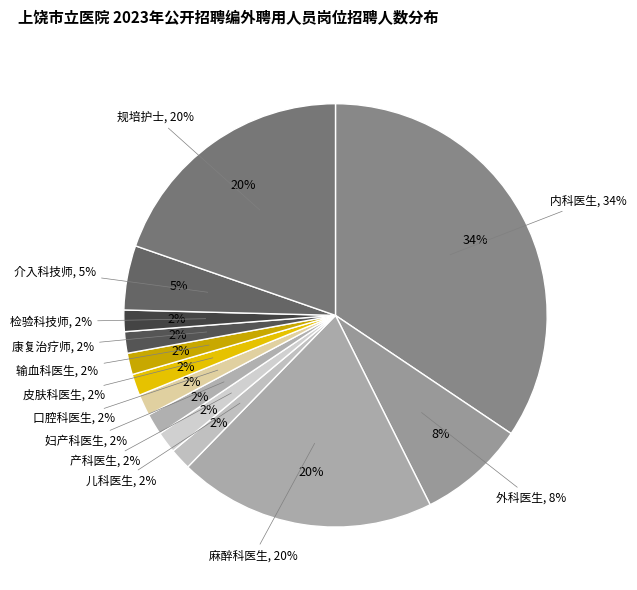

What is the smallest slice in the pie chart?

儿科医生